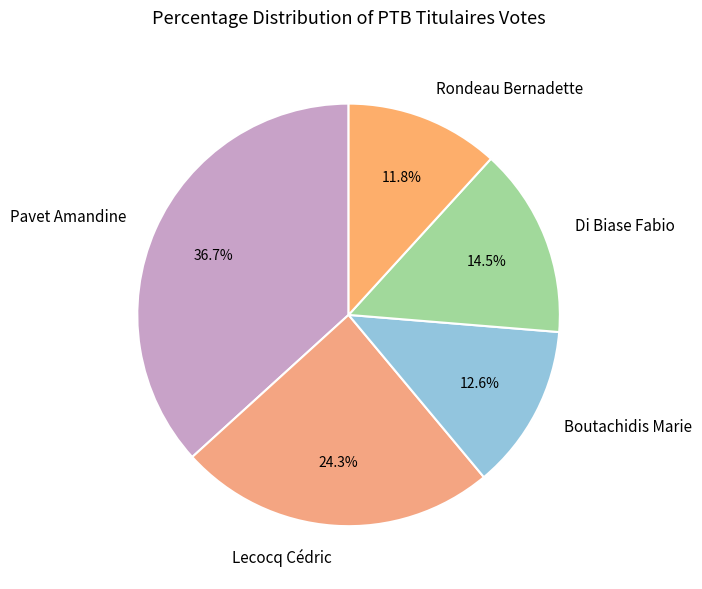

Is the sum of Di Biase Fabio and Rondeau Bernadette greater than half?

No